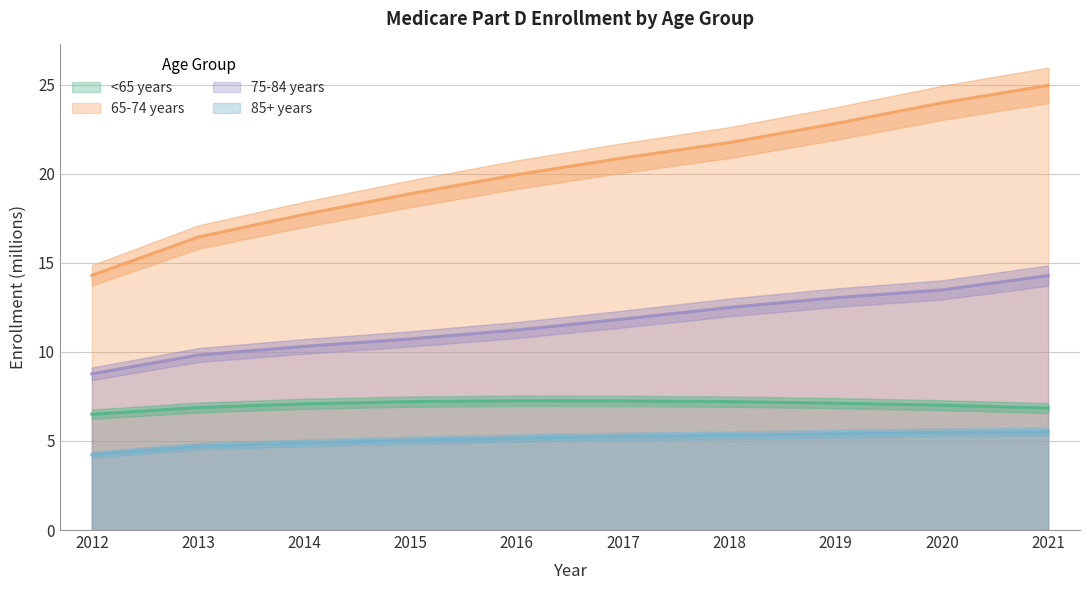

Rank the series by their maximum value, from highest to lowest.

65-74 years, 75-84 years, <65 years, 85+ years